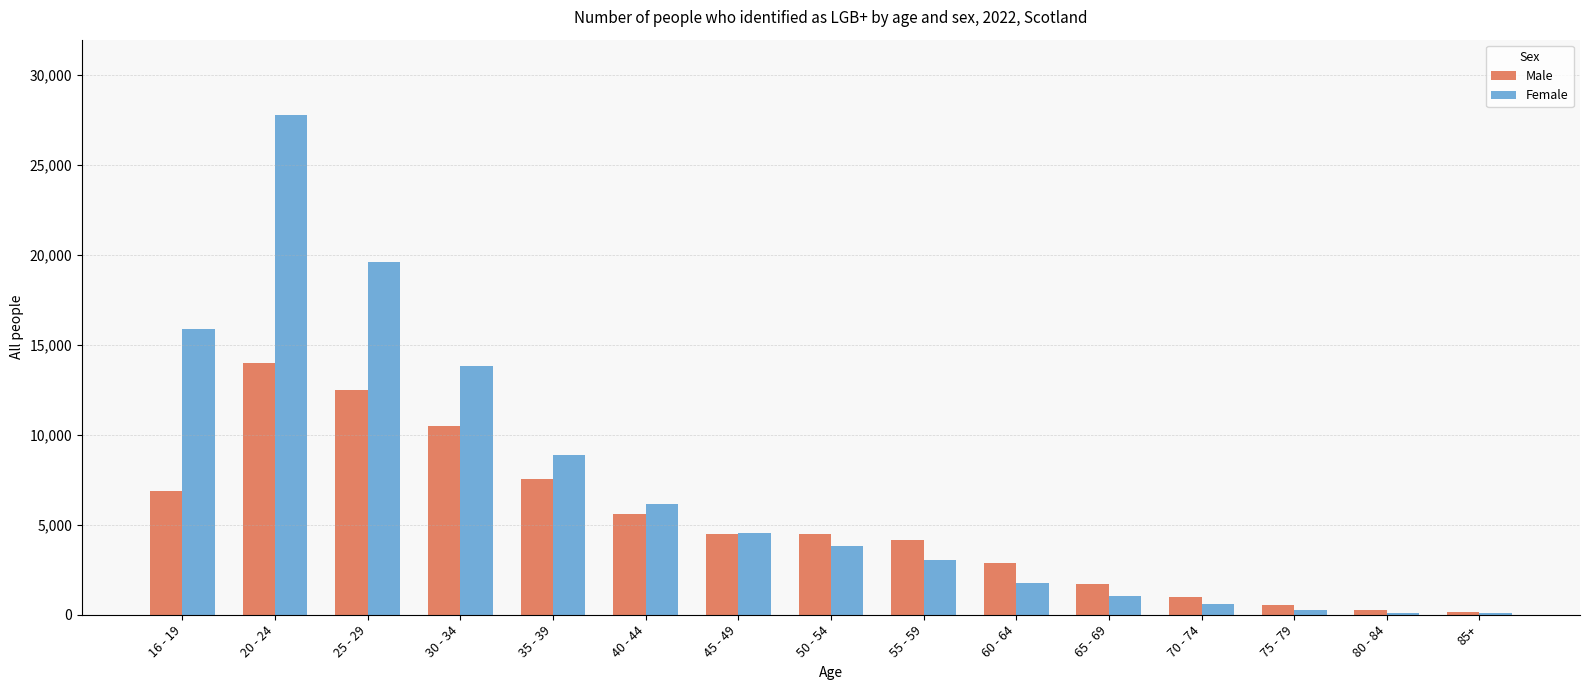

What is the maximum value shown in the chart?

27791